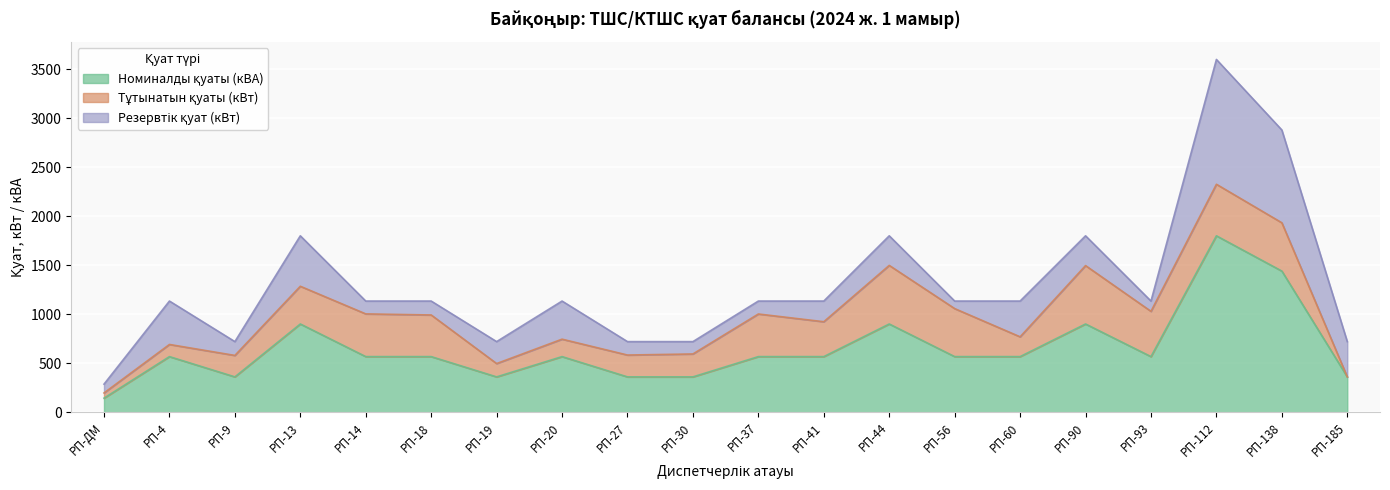

List the labels in order of Номиналды қуаты (кВА) value, smallest first.

РП-ДМ, РП-9, РП-19, РП-27, РП-30, РП-185, РП-4, РП-14, РП-18, РП-20, РП-37, РП-41, РП-56, РП-60, РП-93, РП-13, РП-44, РП-90, РП-138, РП-112